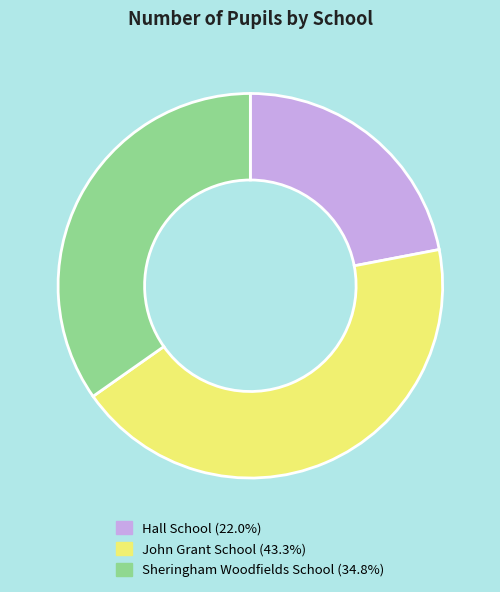

Which category has the smallest portion of the pie?

Hall School